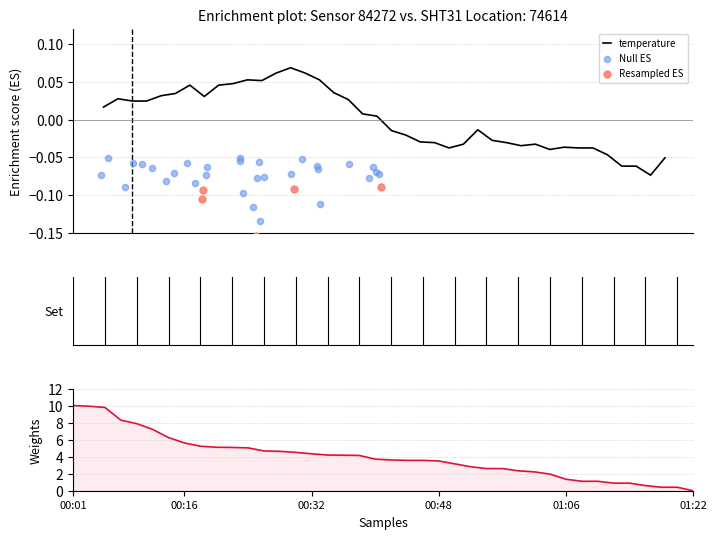

Between 00:57 and 00:32, which is larger?

00:32